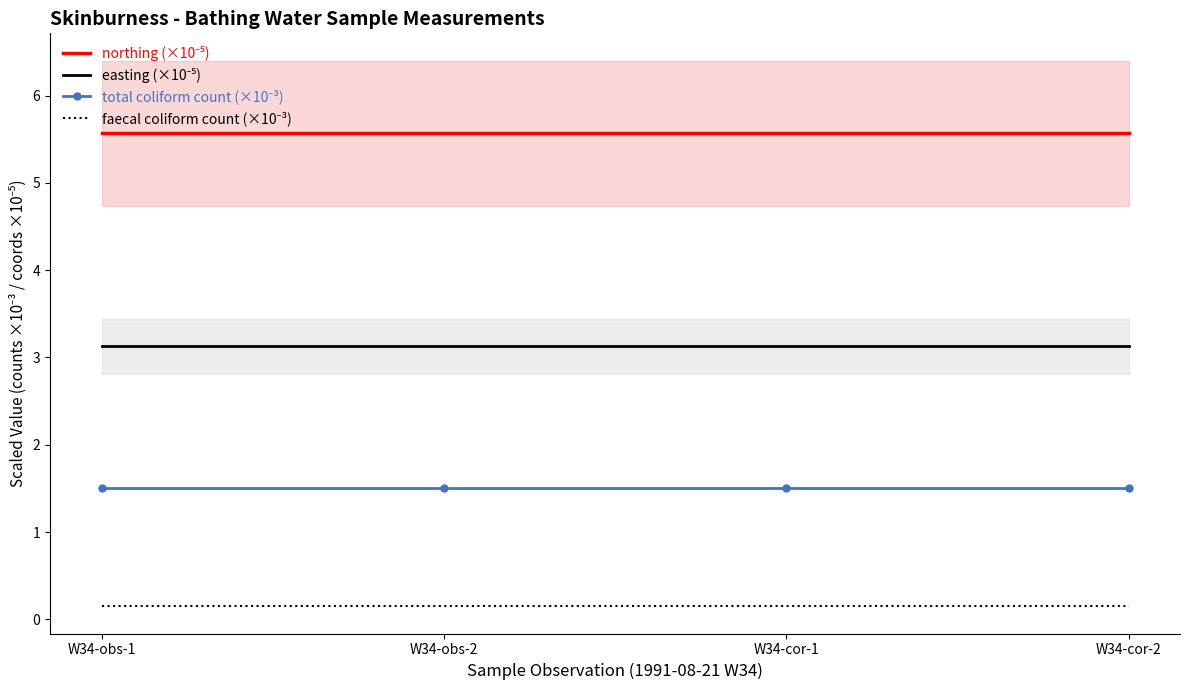

What is the total value across all series at W34-cor-2?

10.3